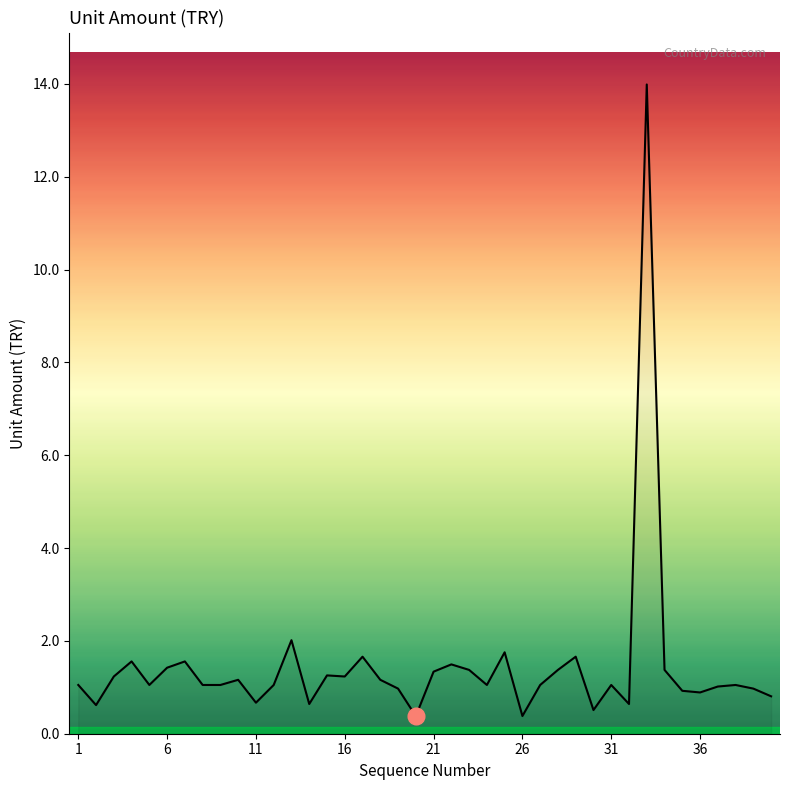

What is the maximum value shown in the chart?

14.0